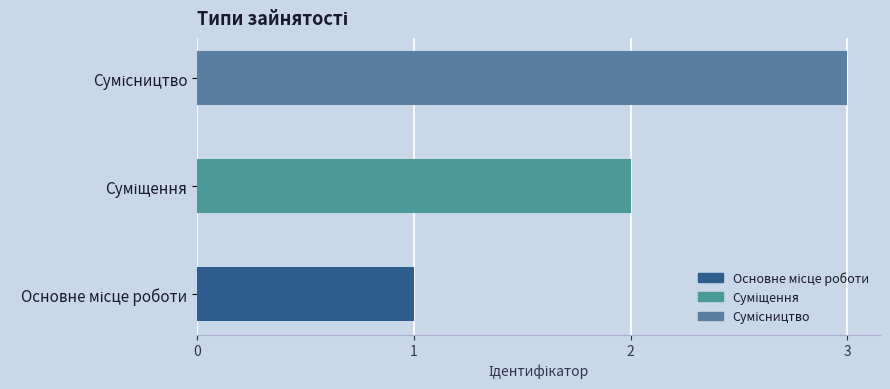

What is the ratio of the value at Сумісництво to the value at Основне місце роботи?

3.0